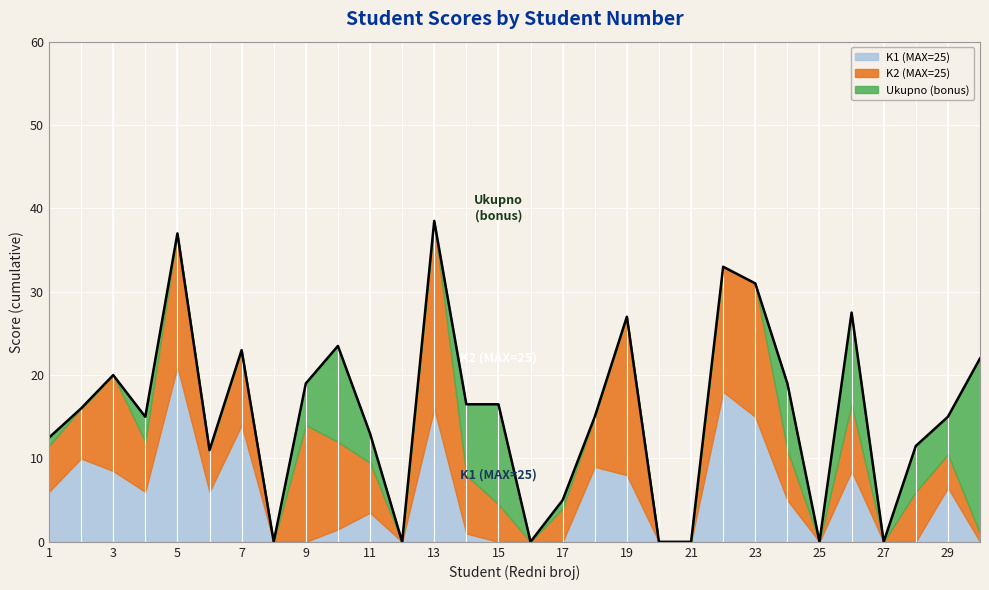

Which series has the widest spread of values?

Ukupno